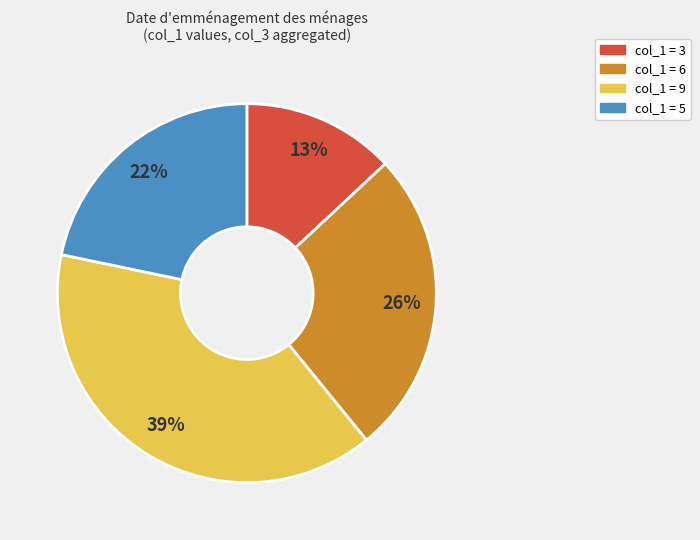

Is there a majority slice in this chart?

No